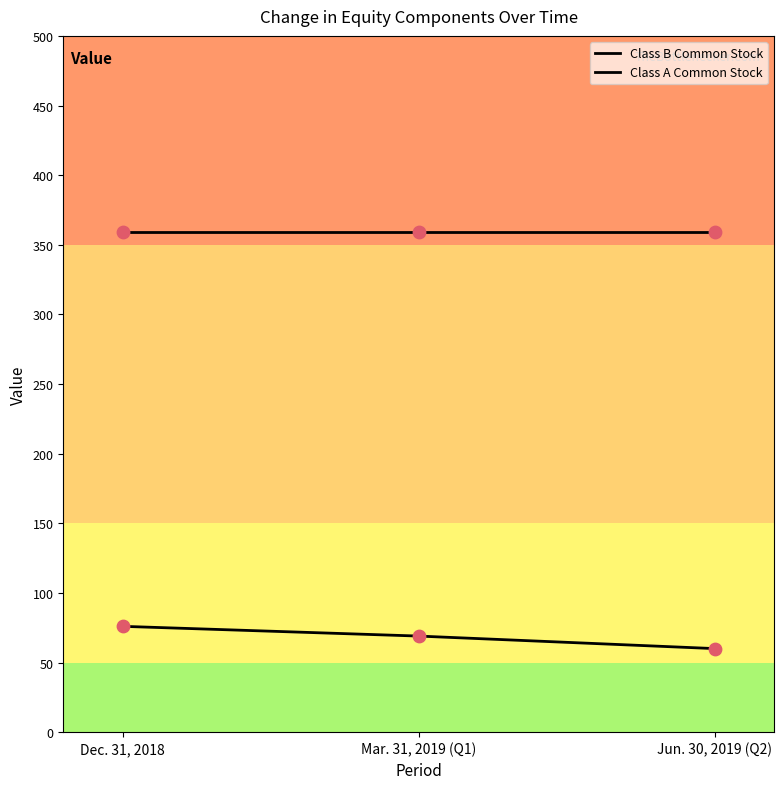

Is the value of Class A Common Stock at Dec. 31, 2018 greater than the value of Class B Common Stock at Dec. 31, 2018?

No